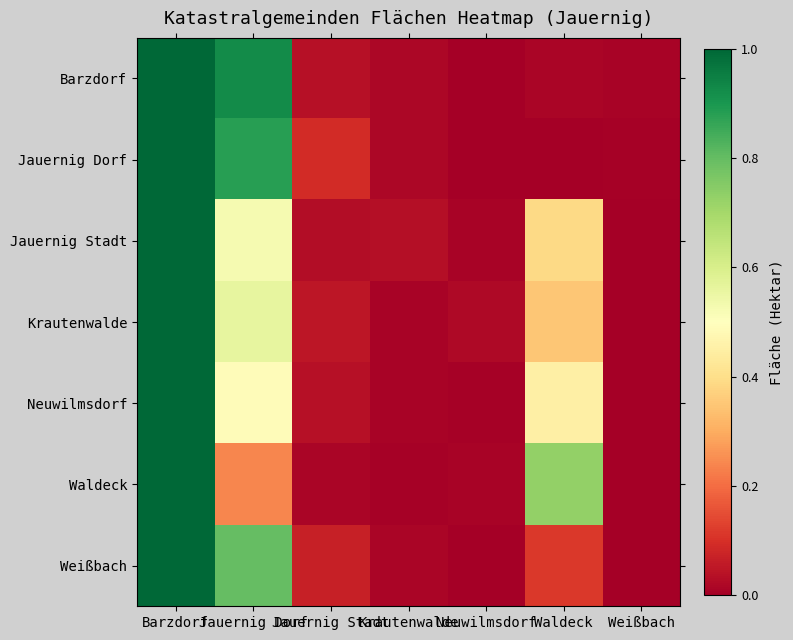

Reading right to left, what are all the values shown in this chart?

Barzdorf: Weißbach=0.0	Waldeck=0.0	Neuwilmsdorf=0.0	Krautenwalde=0.0	Jauernig Stadt=0.0	Jauernig Dorf=0.9	Barzdorf=1.0
Jauernig Dorf: Weißbach=0.0	Waldeck=0.0	Neuwilmsdorf=0.0	Krautenwalde=0.0	Jauernig Stadt=0.1	Jauernig Dorf=0.9	Barzdorf=1.0
Jauernig Stadt: Weißbach=0.0	Waldeck=0.4	Neuwilmsdorf=0.0	Krautenwalde=0.0	Jauernig Stadt=0.0	Jauernig Dorf=0.5	Barzdorf=1.0
Krautenwalde: Weißbach=0.0	Waldeck=0.4	Neuwilmsdorf=0.0	Krautenwalde=0.0	Jauernig Stadt=0.0	Jauernig Dorf=0.6	Barzdorf=1.0
Neuwilmsdorf: Weißbach=0.0	Waldeck=0.5	Neuwilmsdorf=0.0	Krautenwalde=0.0	Jauernig Stadt=0.0	Jauernig Dorf=0.5	Barzdorf=1.0
Waldeck: Weißbach=0.0	Waldeck=0.7	Neuwilmsdorf=0.0	Krautenwalde=0.0	Jauernig Stadt=0.0	Jauernig Dorf=0.2	Barzdorf=1.0
Weißbach: Weißbach=0.0	Waldeck=0.1	Neuwilmsdorf=0.0	Krautenwalde=0.0	Jauernig Stadt=0.1	Jauernig Dorf=0.8	Barzdorf=1.0